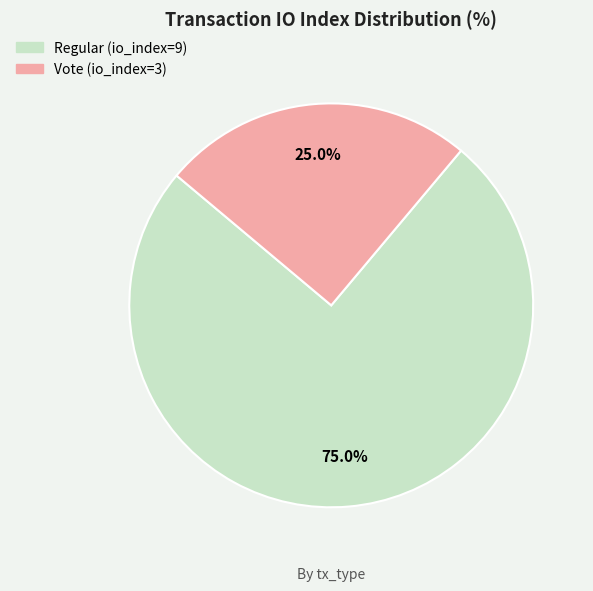

To the nearest percent, what is the combined percentage of Vote (io_index=3) and Regular (io_index=9)?

100%